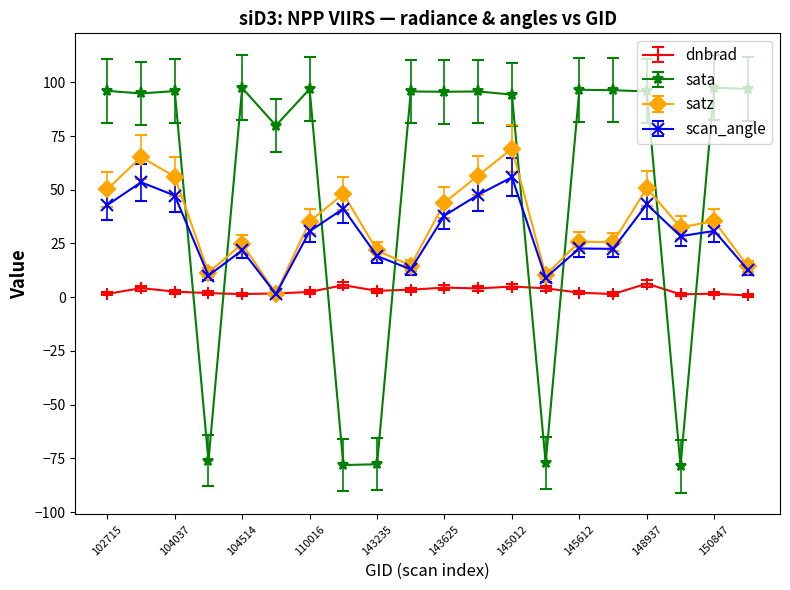

Which series has the largest total across all categories?

sata